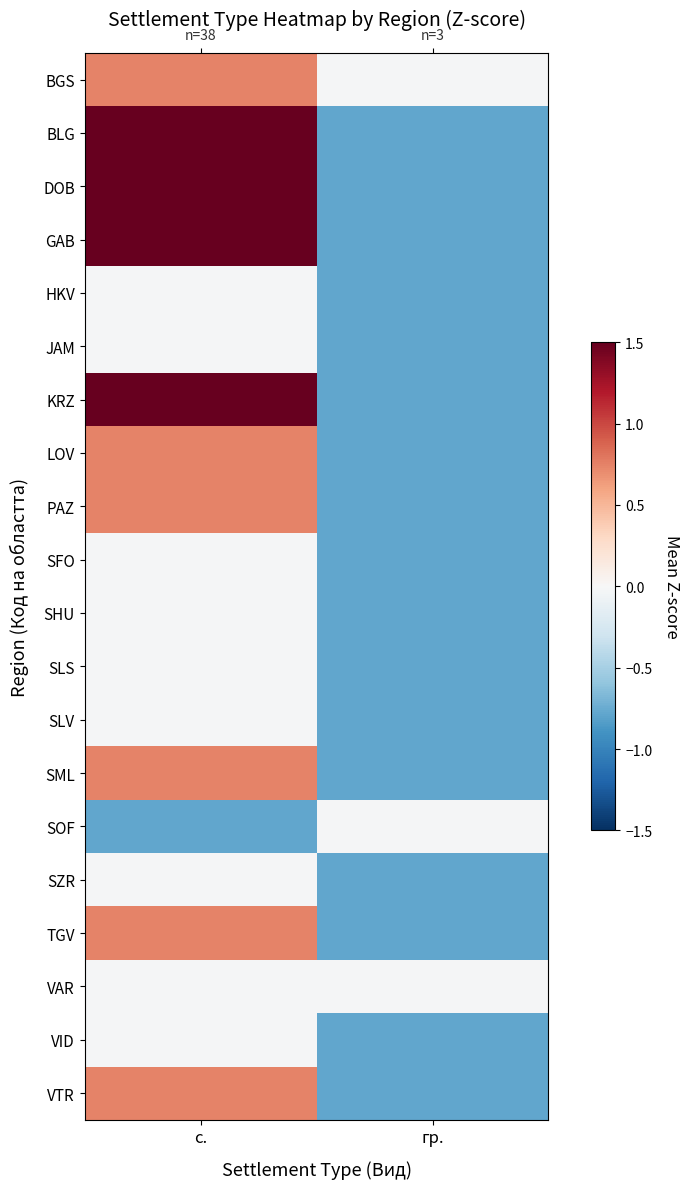

At which category is the sum across all series the highest?

с.